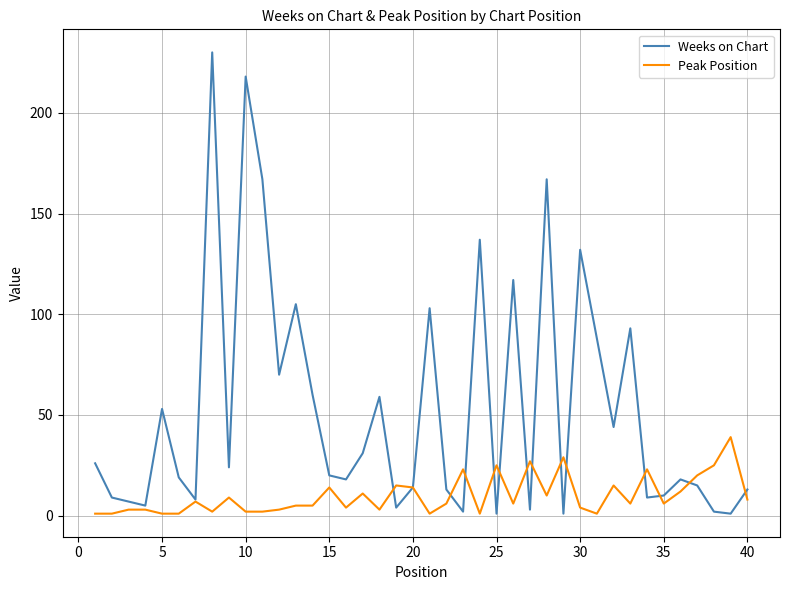

What are all the series names shown in the legend?

Weeks on Chart, Peak Position